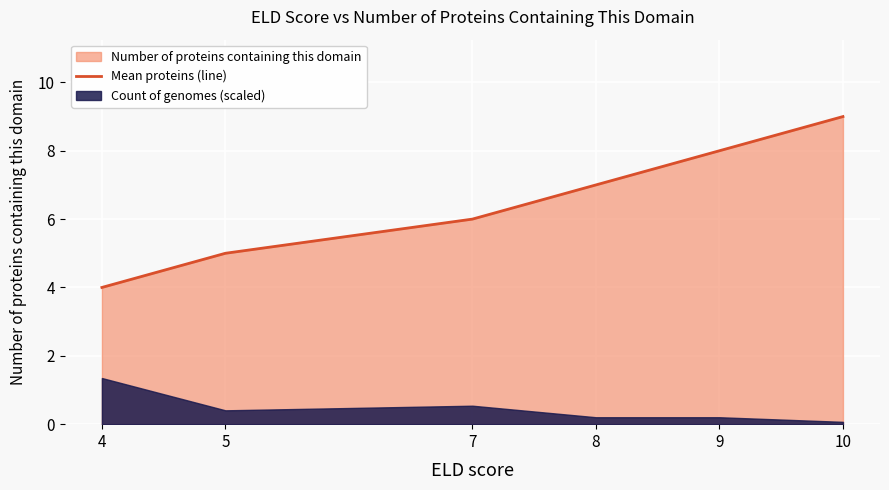

List the labels in order of value, smallest first.

4, 5, 7, 8, 9, 10